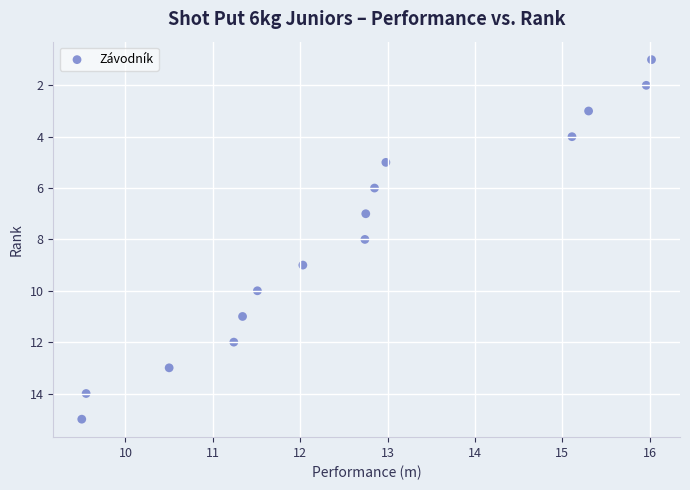

What is the range of Y values (max minus min)?

14